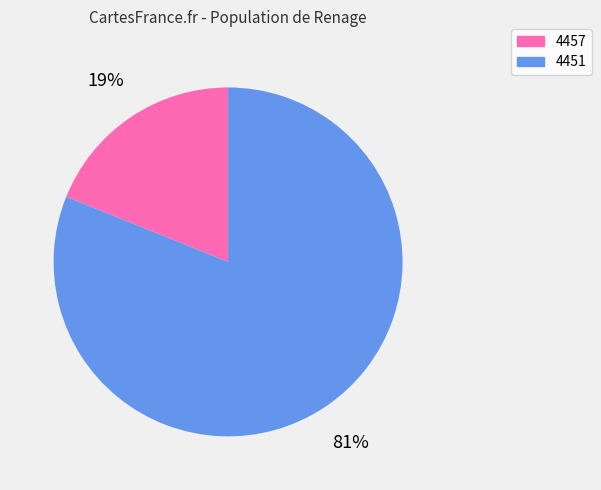

To the nearest percent, what portion does 4451 represent?

81%